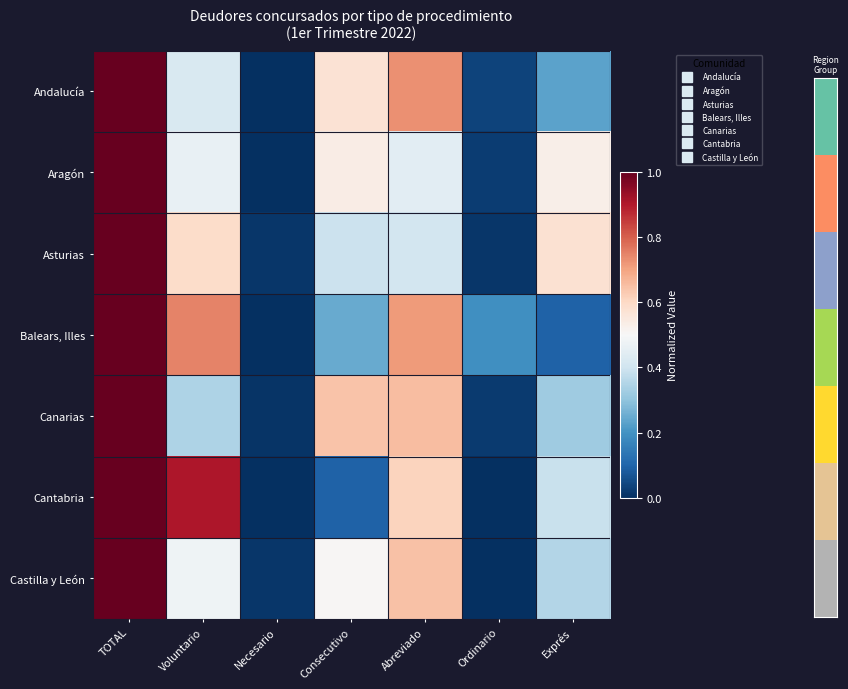

Between Consecutivo and Exprés, which series saw the biggest shift?

Andalucía